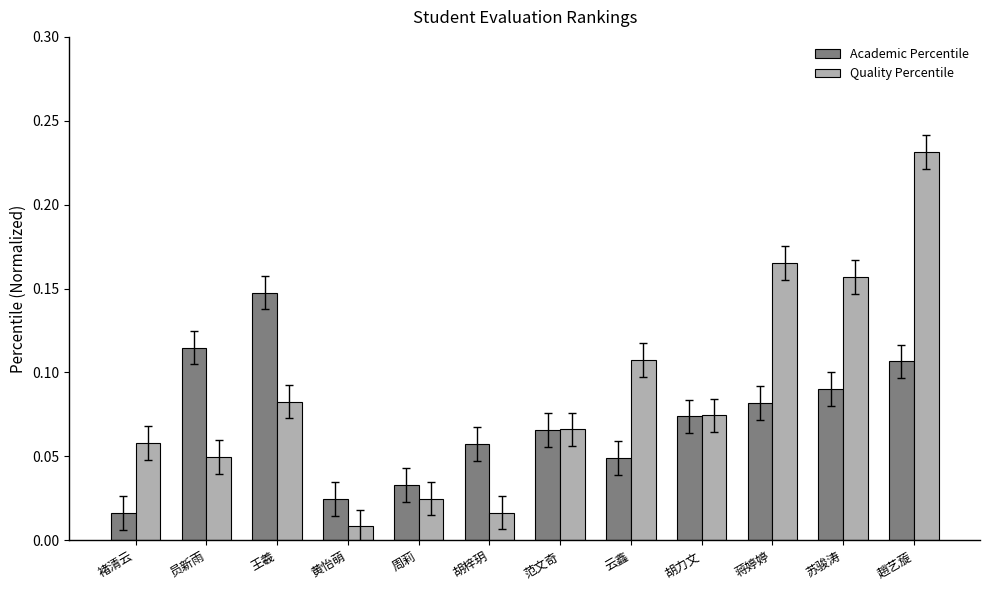

Is it true that Academic Percentile equals 0.0 at 苏骏涛?

False